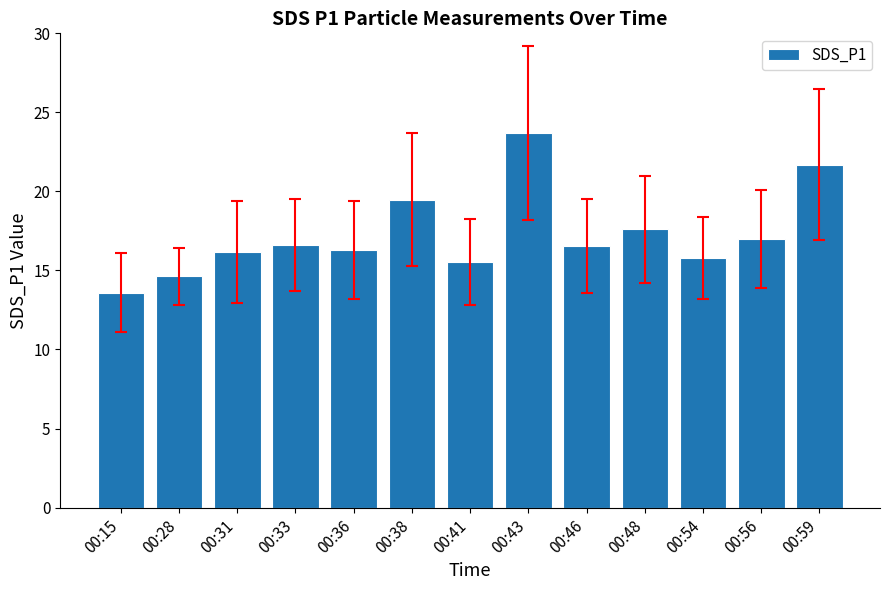

Which label corresponds to the smallest value in the chart?

00:15